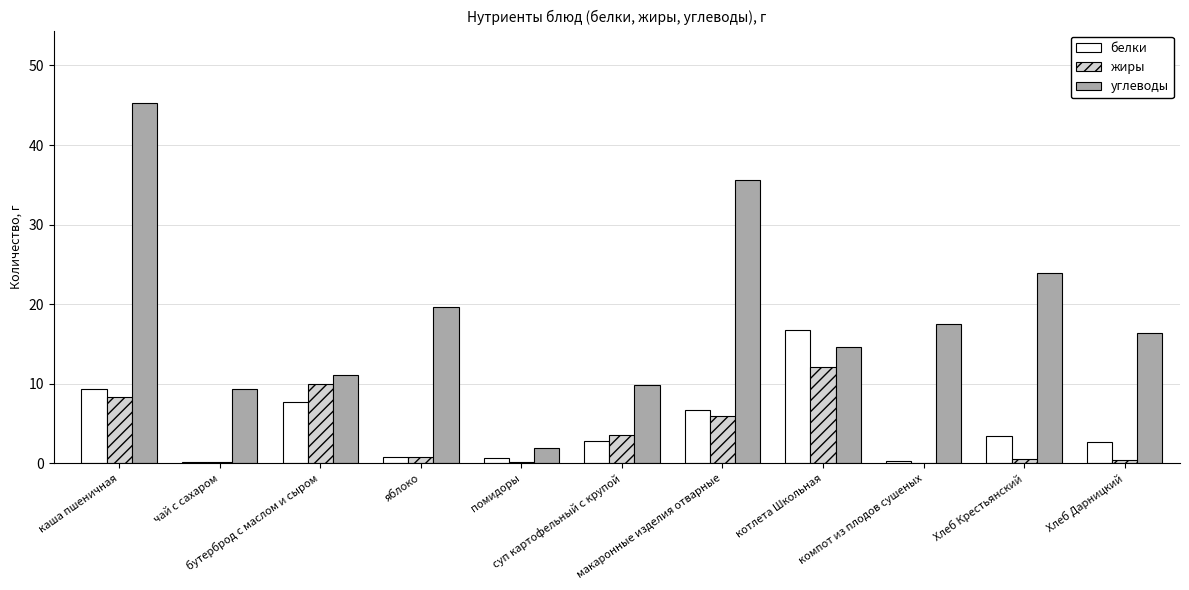

Is the value of углеводы at макаронные изделия отварные greater than the value of жиры at котлета Школьная?

Yes